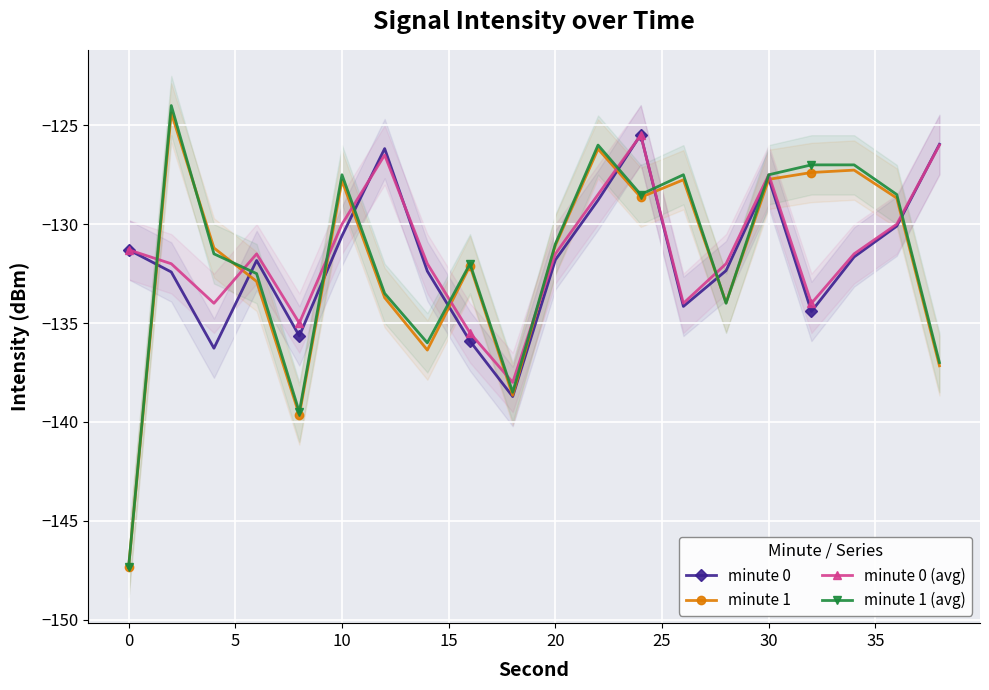

Which series ends up on top after the final intersection of minute 0 (avg) and minute 1 (avg)?

minute 0 (avg)